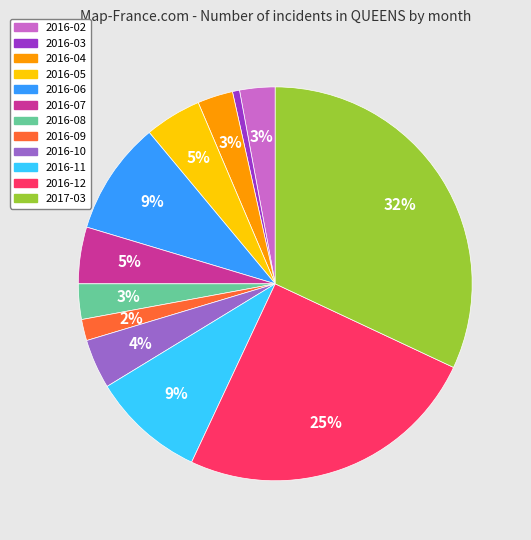

To the nearest percent, what is the difference between the largest and smallest slice percentages?

31%